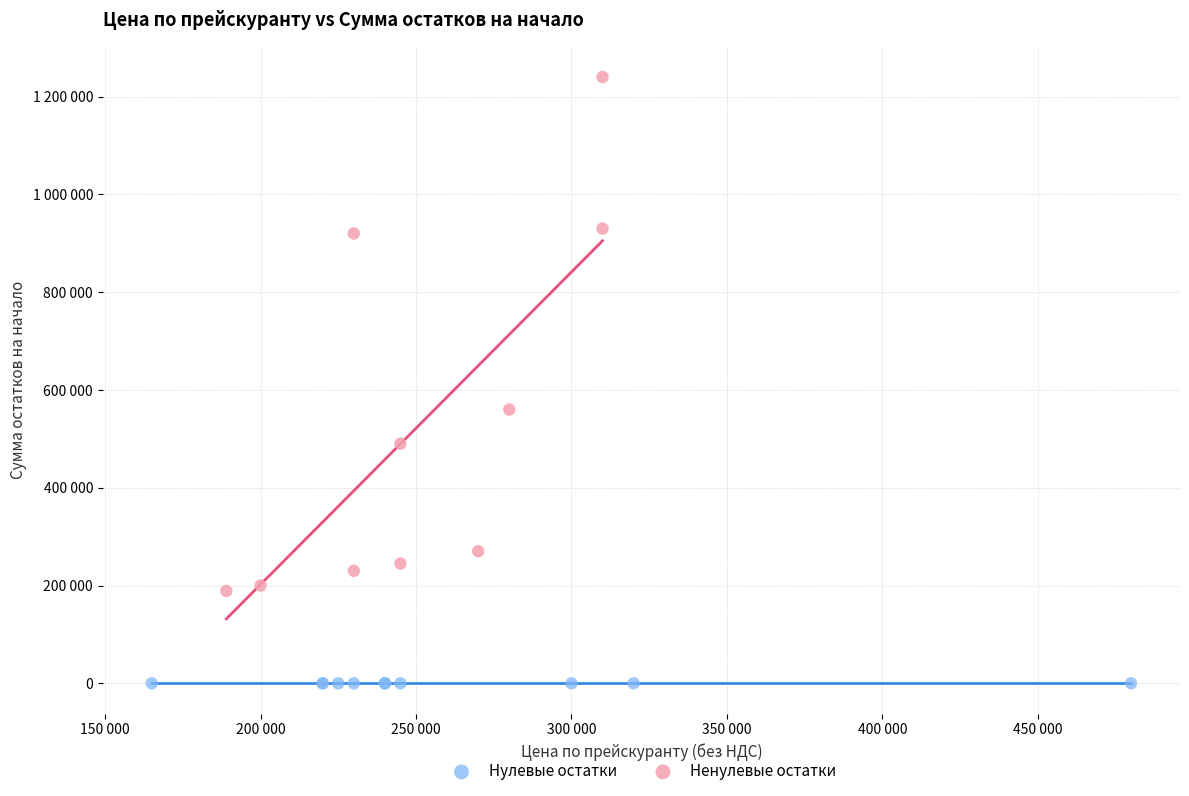

What are all the series names shown in the legend?

Нулевые остатки, Ненулевые остатки